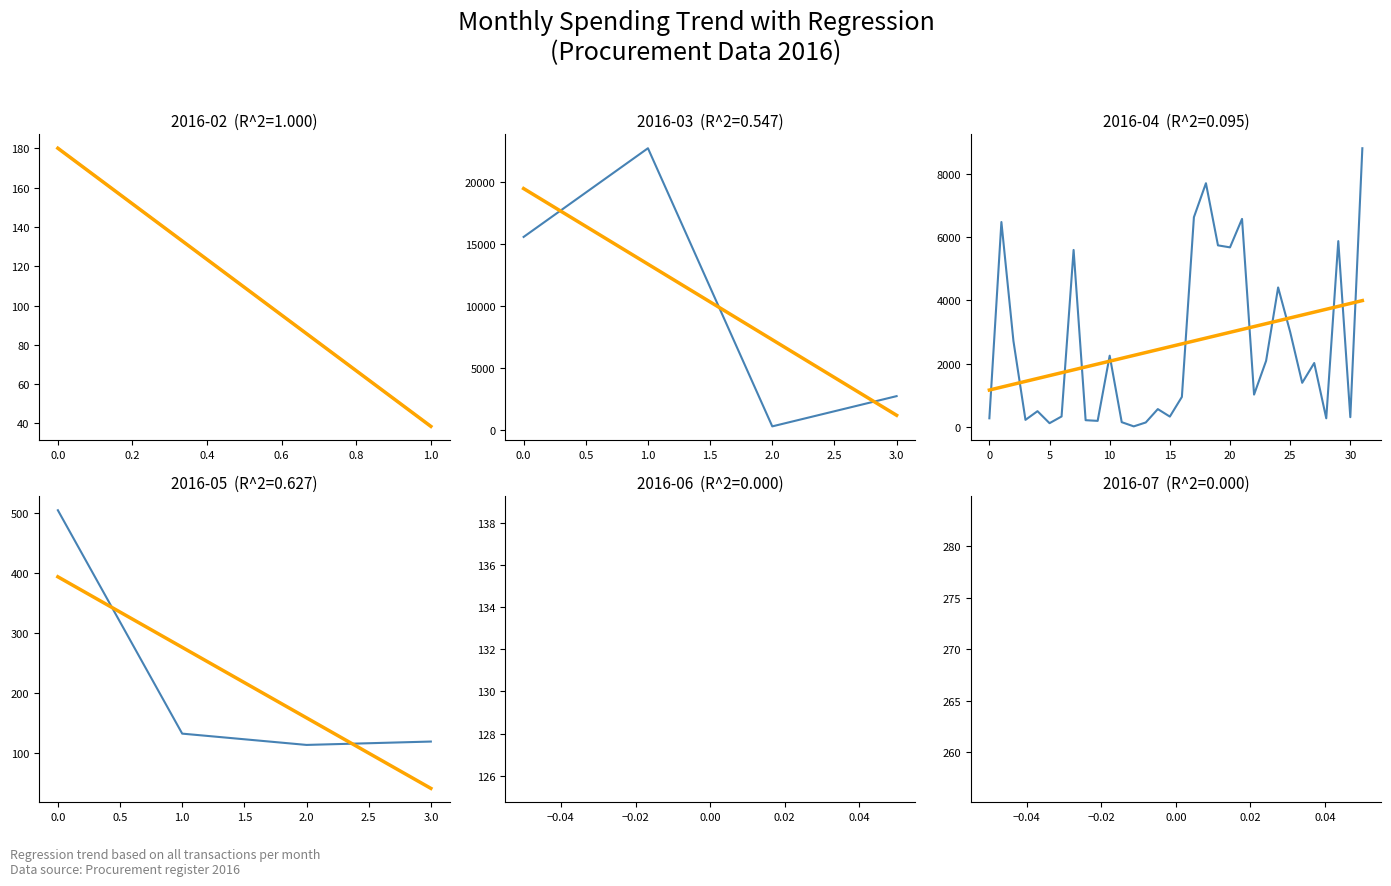

Is this an area chart (filled region under the line)?

No